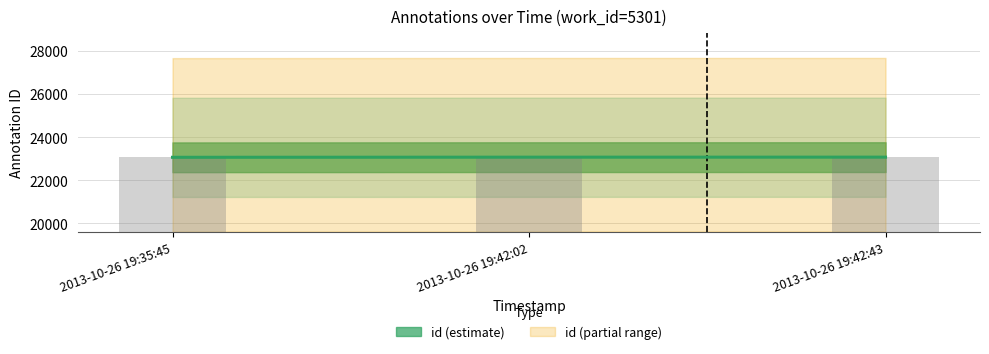

Rank the categories by value from lowest to highest.

2013-10-26 19:35:45, 2013-10-26 19:42:02, 2013-10-26 19:42:43